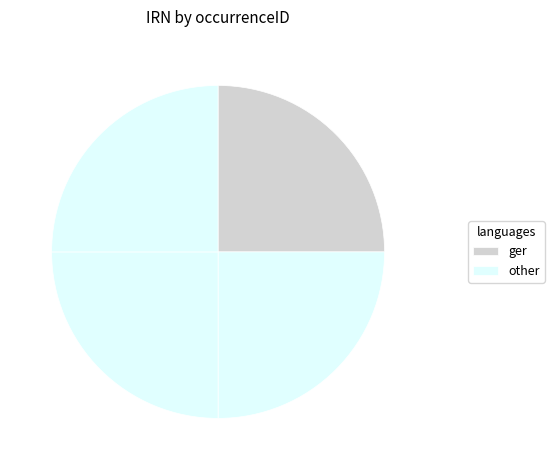

How many segments does this pie chart have?

4